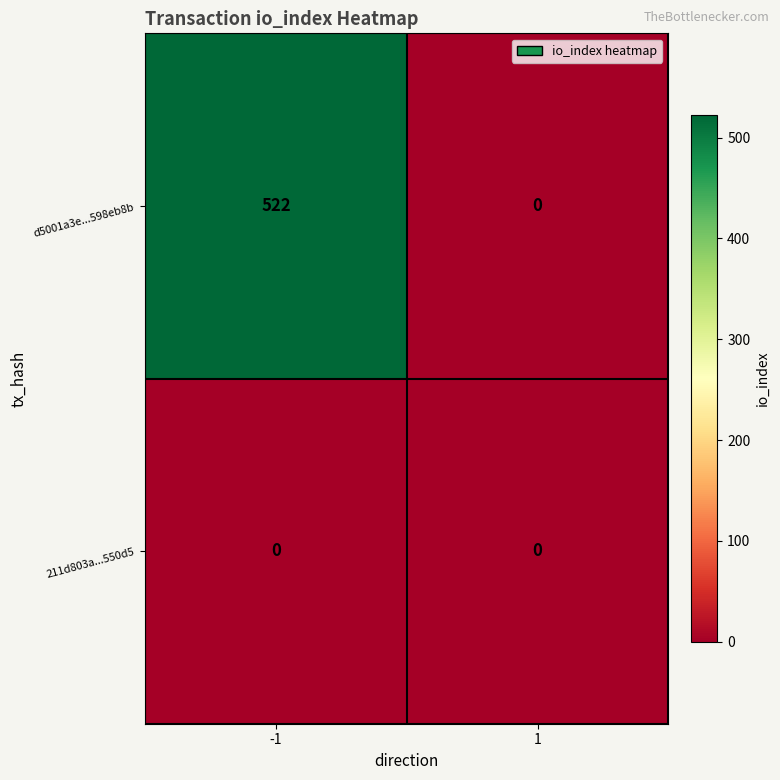

At -1, list the series in order from smallest to largest.

211d803a...550d5, d5001a3e...598eb8b